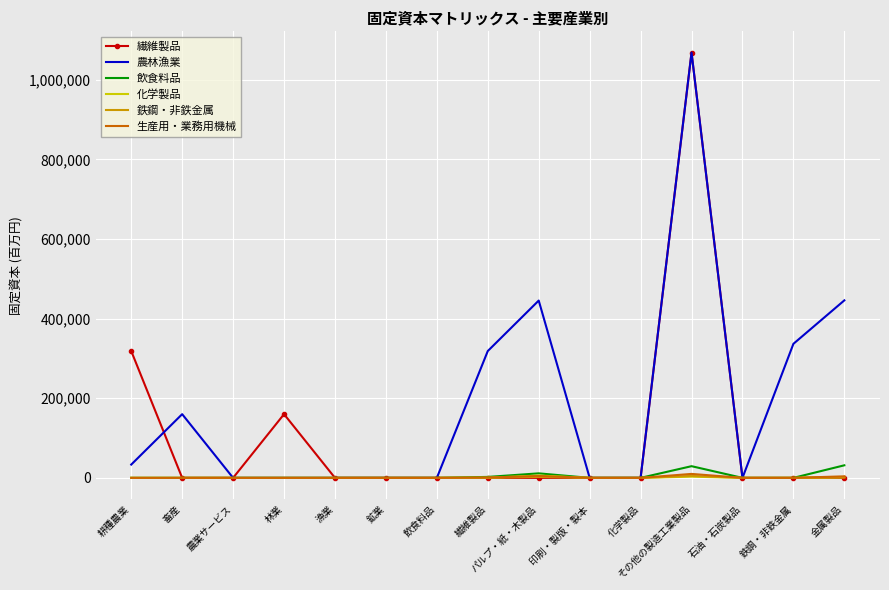

What are all the series names shown in the legend?

繊維製品, 農林漁業, 飲食料品, 化学製品, 鉄鋼・非鉄金属, 生産用・業務用機械